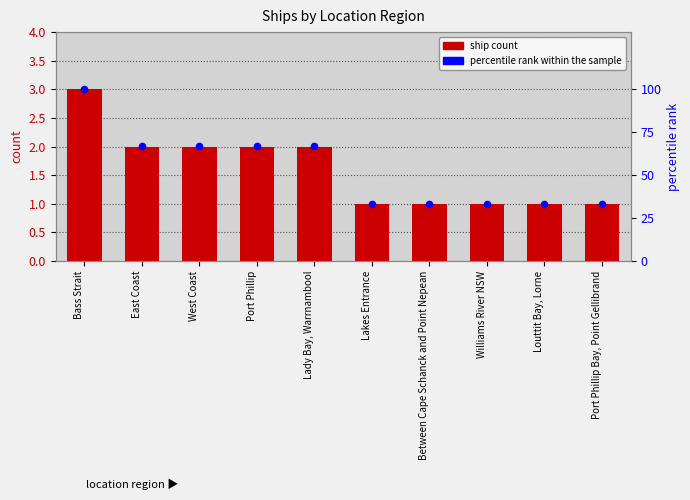

At how many categories does at least one series exceed 87?

1